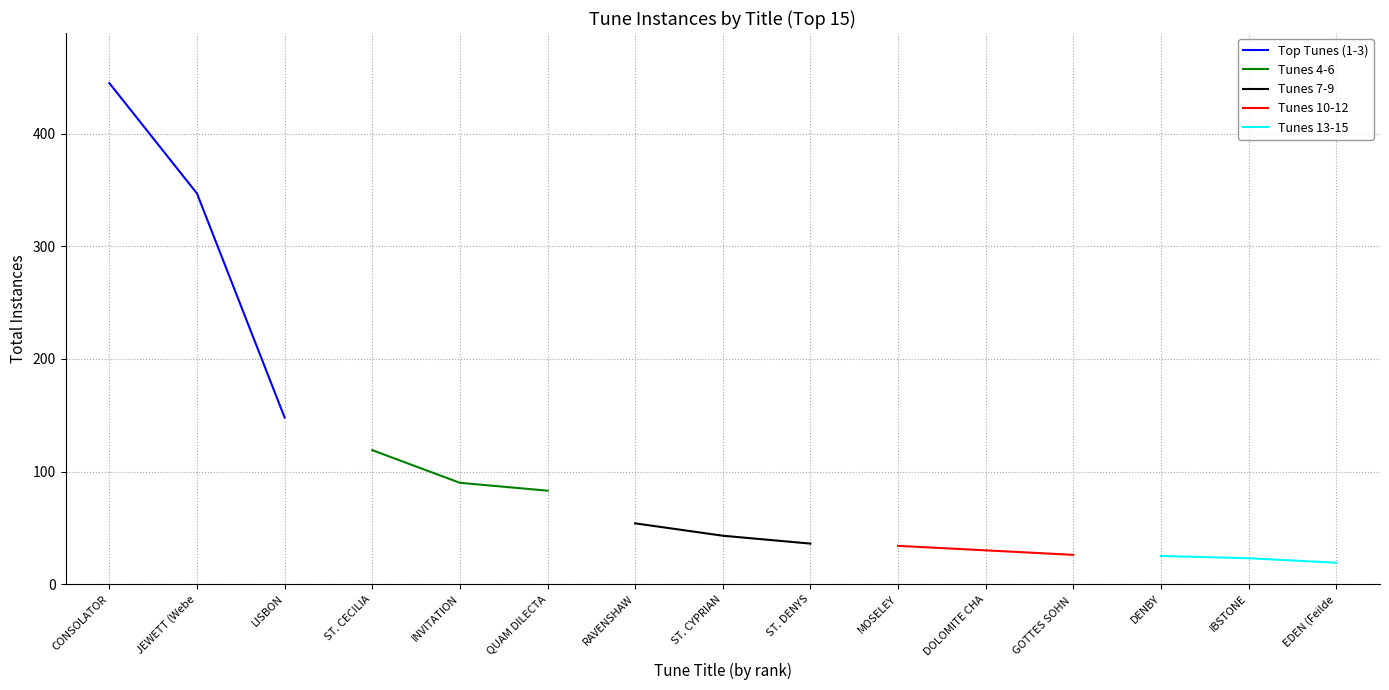

Reading left to right, list all the values displayed in this chart.

Top Tunes (1-3): 445	347	148
Tunes 4-6: 119	90	83
Tunes 7-9: 54	43	36
Tunes 10-12: 34	30	26
Tunes 13-15: 25	23	19